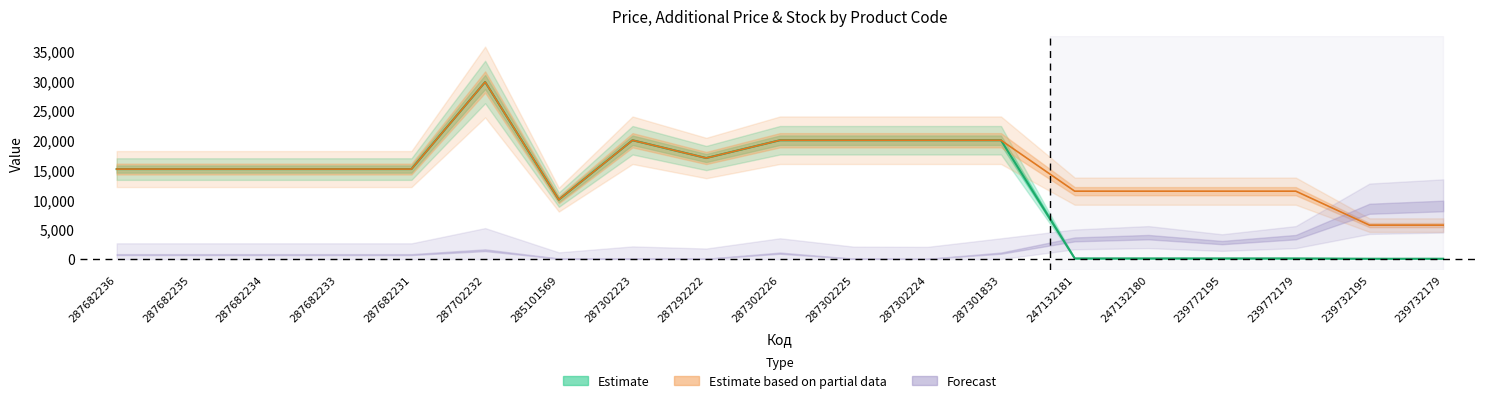

True or false: Ціна has more than 2 interior local peaks.

False